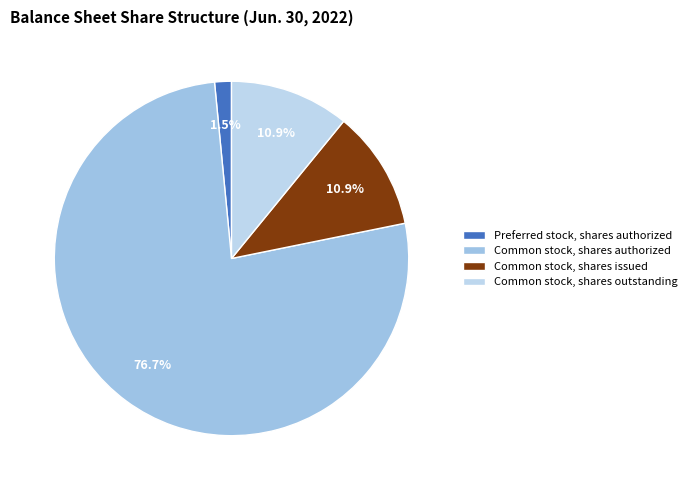

Does Common stock, shares authorized account for over 50% of the chart?

Yes